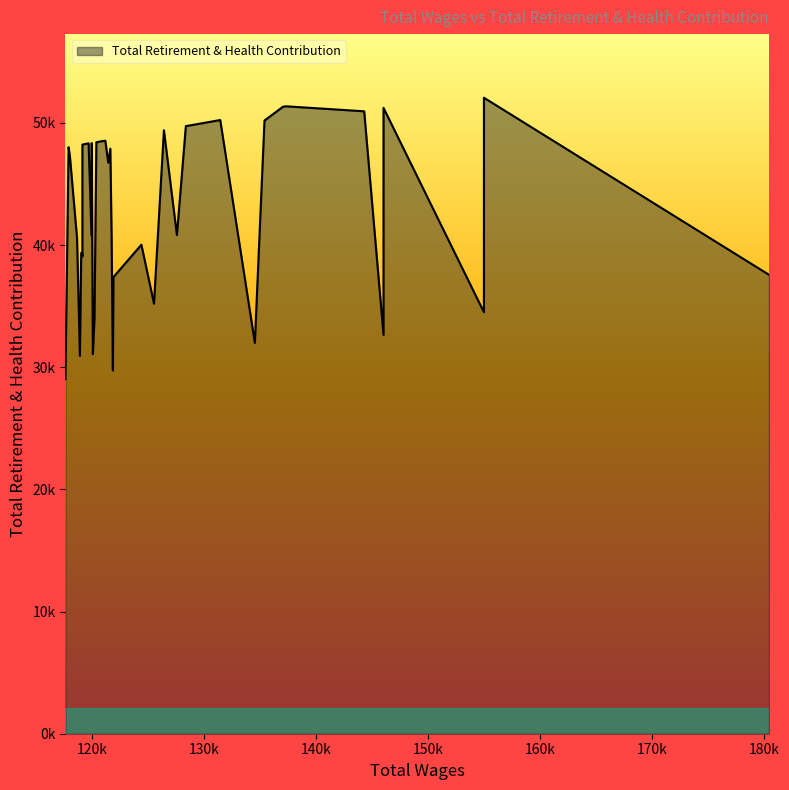

What is the value of the 15th point from the left?

35205